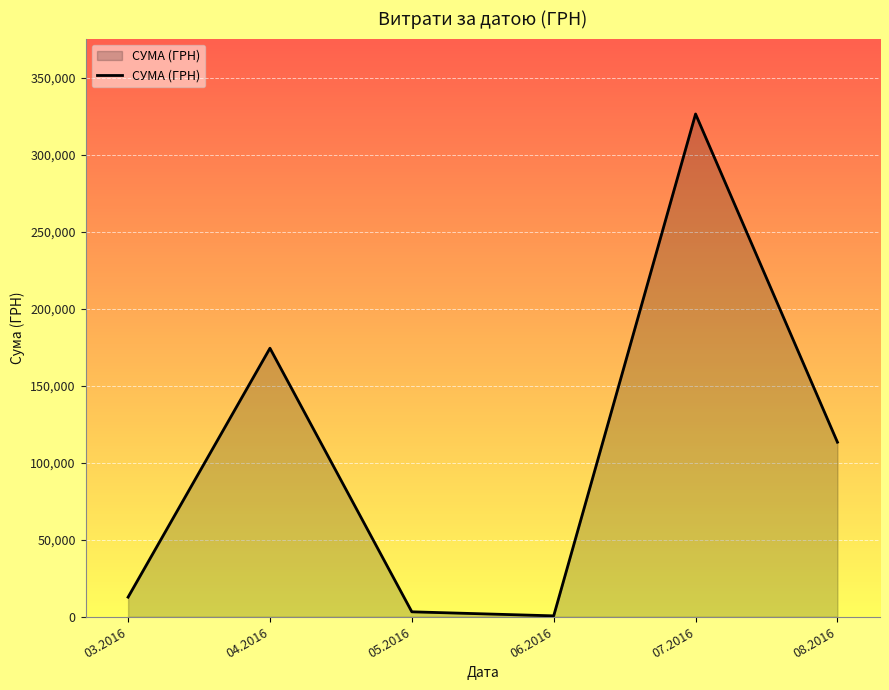

Is it true that the value at 08.2016 is 113398.5?

True